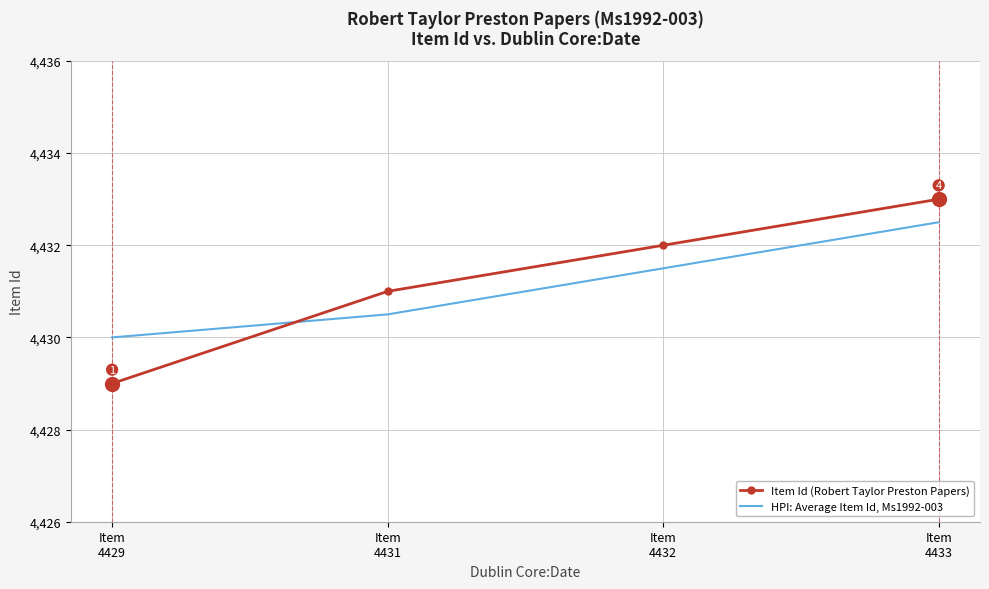

Which category has the highest value in the Item Id (Robert Taylor Preston Papers) series?

Item
4433